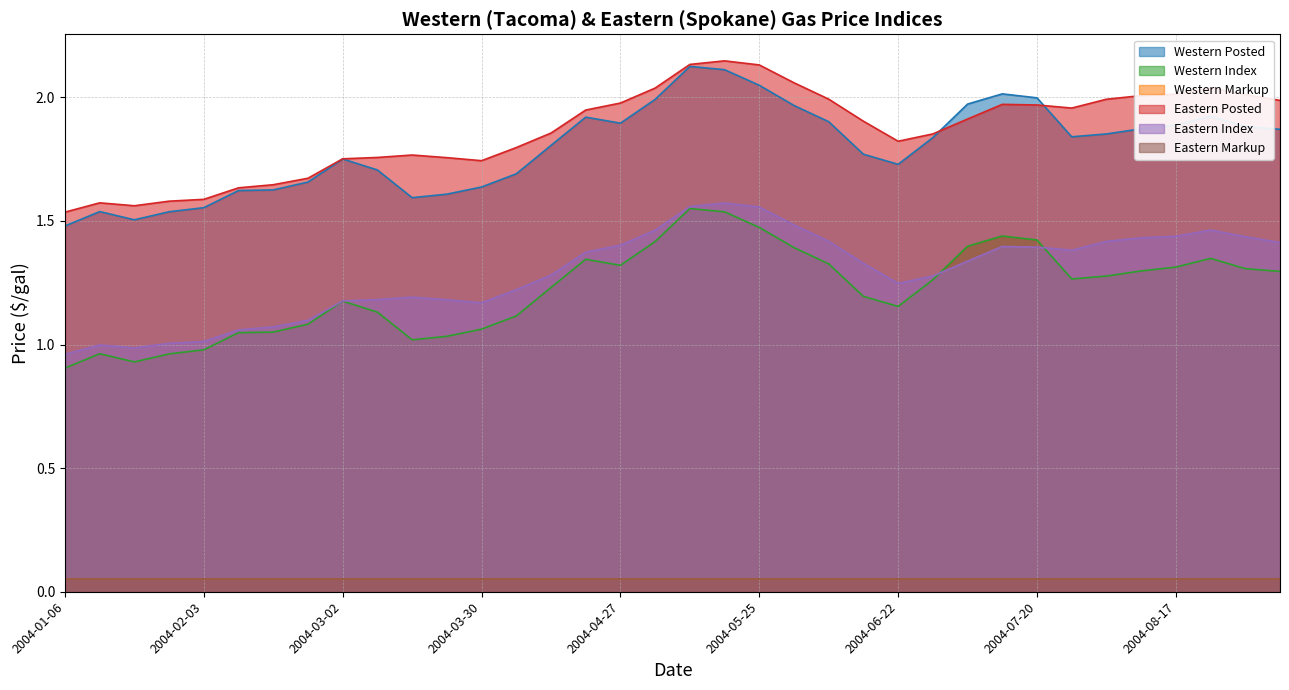

Does the chart display data point markers on the line(s)?

No